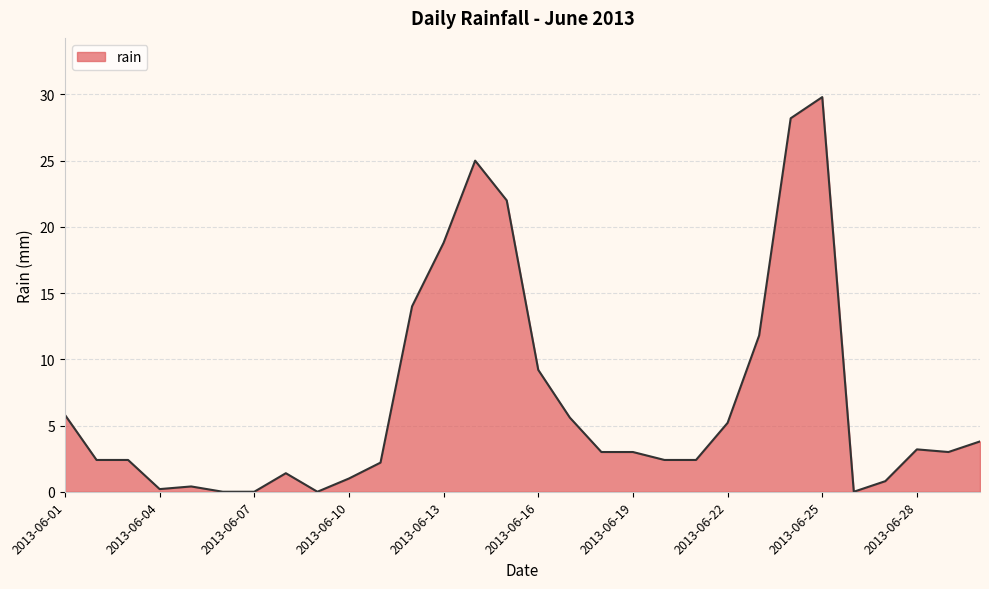

What is the difference between the second highest and second lowest values?

28.2